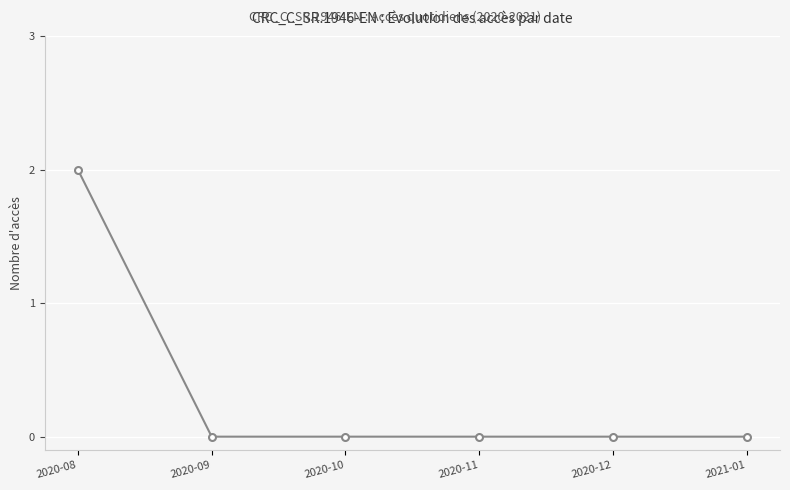

Reading left to right, extract all data points from this chart.

2	0	0	0	0	0